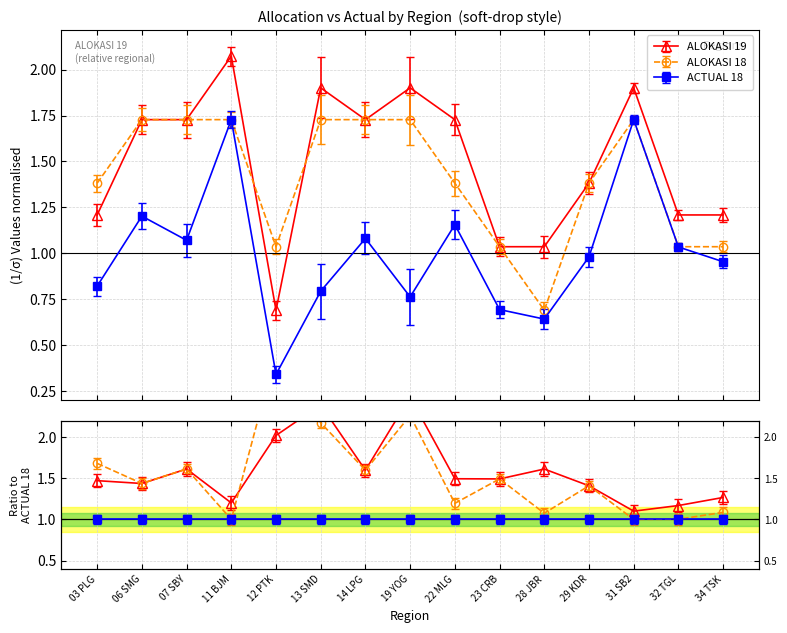

Is the value of ALOKASI 18 at 32 TGL greater than the value of ACTUAL 18 at 31 SB2?

No